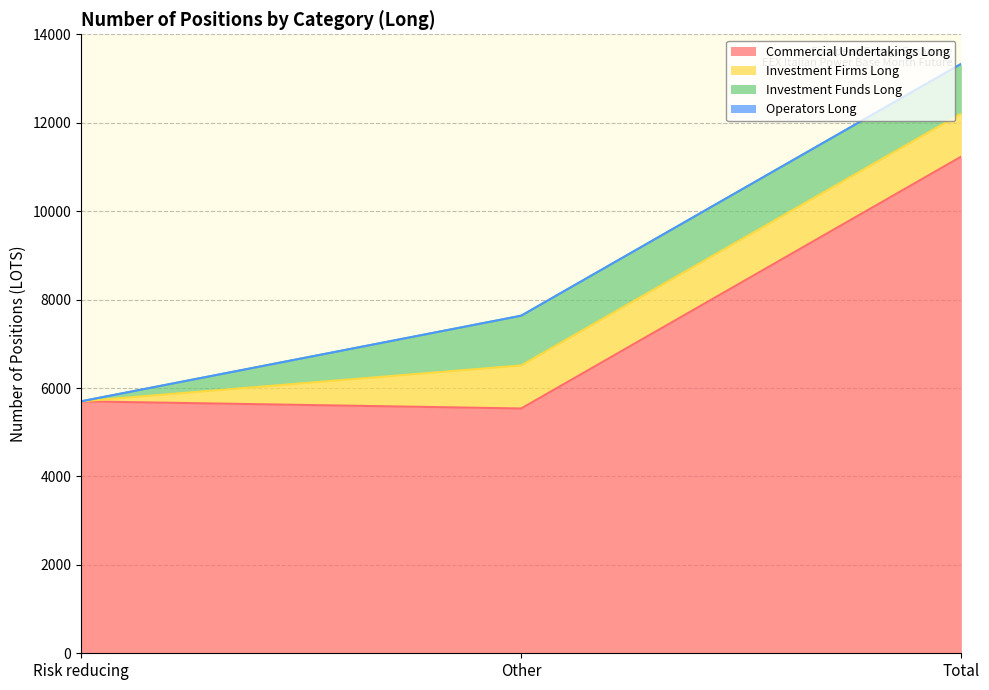

Between Other and Risk reducing, which is larger?

Risk reducing